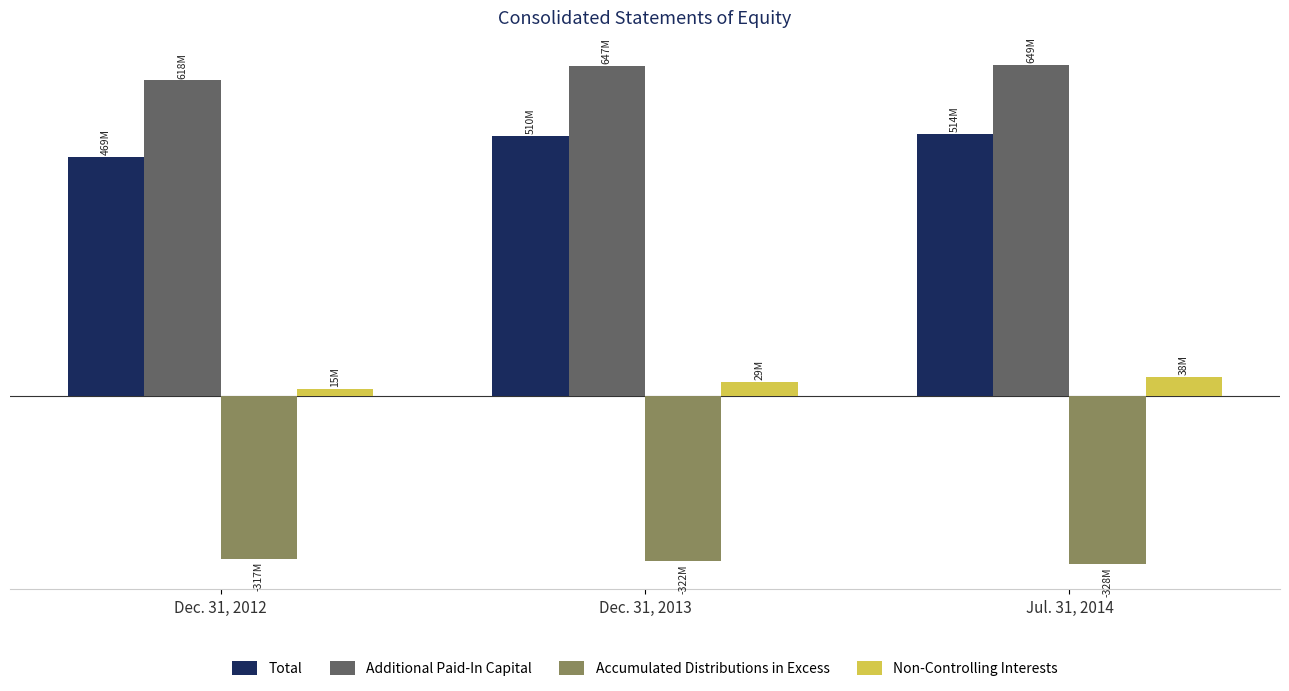

What are all the series names shown in the legend?

Total, Additional Paid-In Capital, Accumulated Distributions in Excess, Non-Controlling Interests